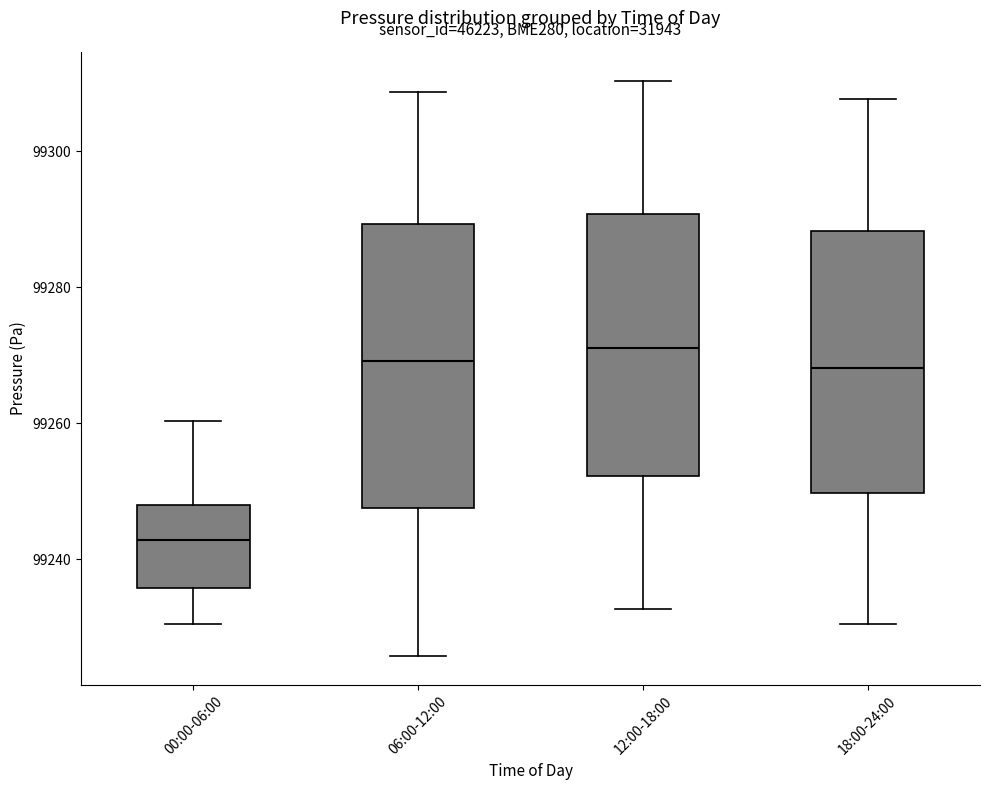

Which box has the highest median line?

12:00-18:00